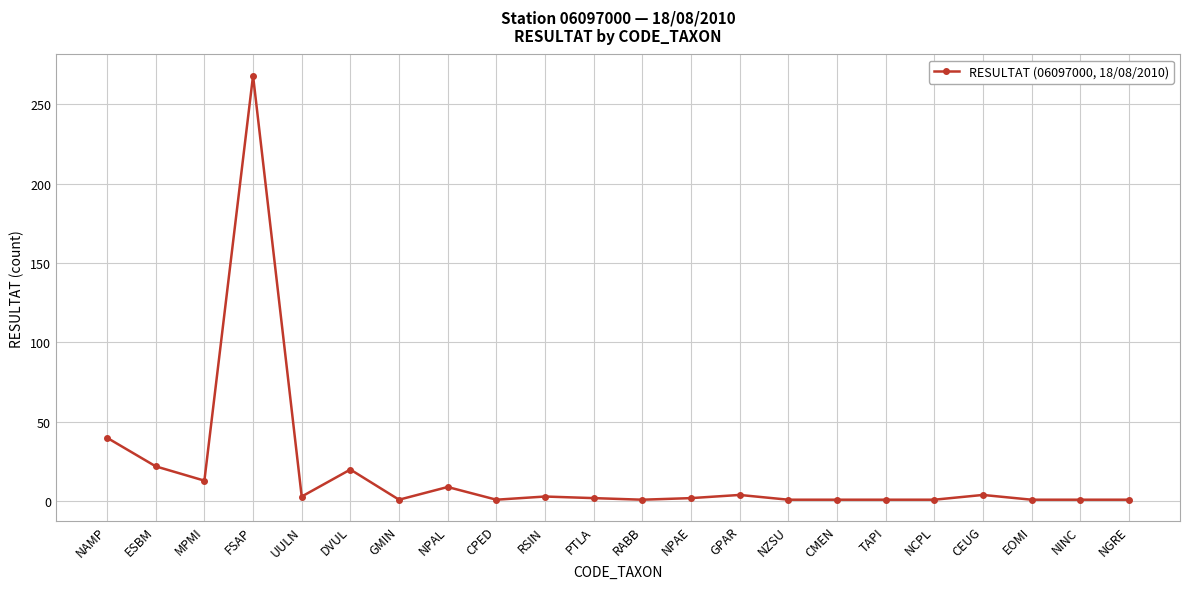

Where is the first local minimum?

MPMI